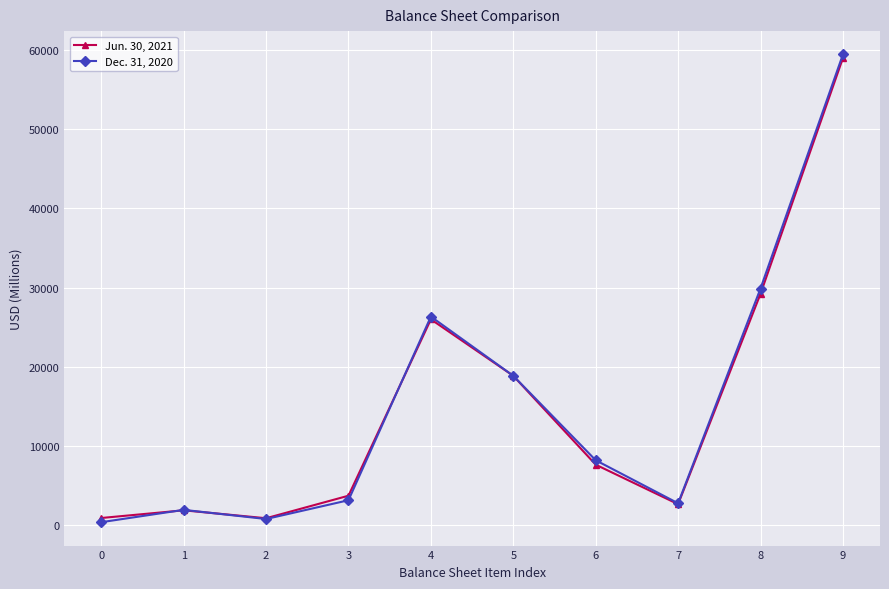

Is the value of Jun. 30, 2021 at 2 greater than the value of Dec. 31, 2020 at 7?

No